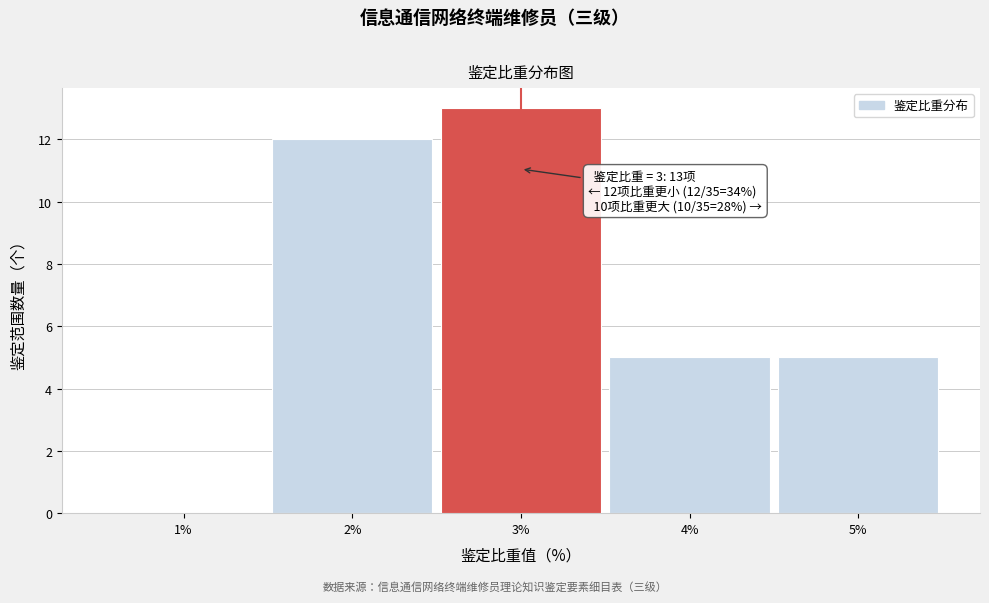

Over which range of the x-axis is the bar tallest?

2.5 to 3.5